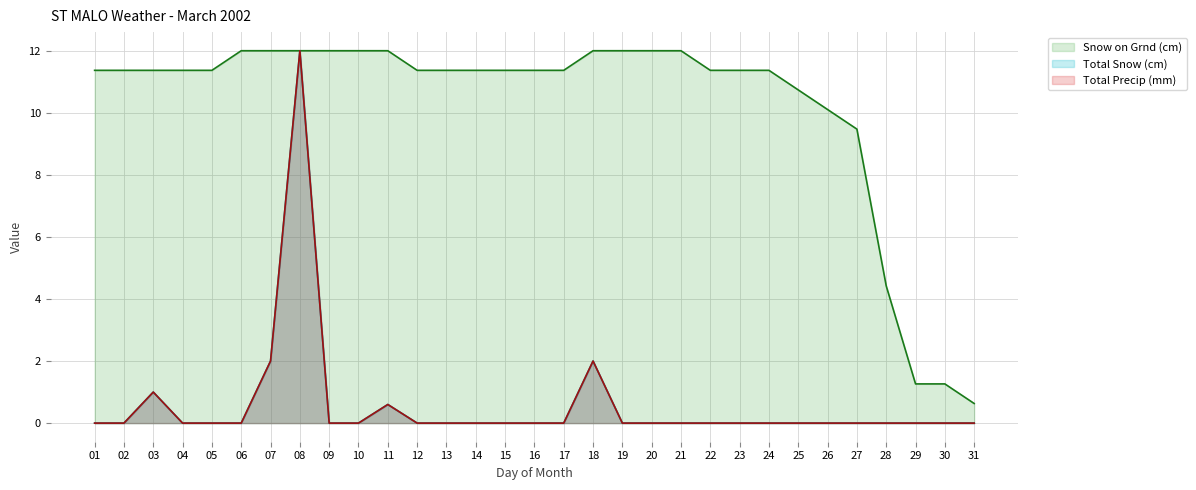

At how many categories does at least one series exceed 7?

27